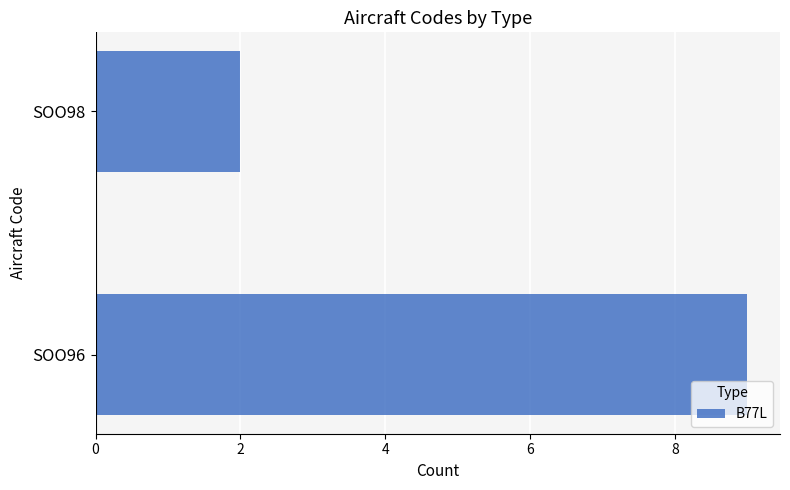

What is the minimum value shown in the chart?

2